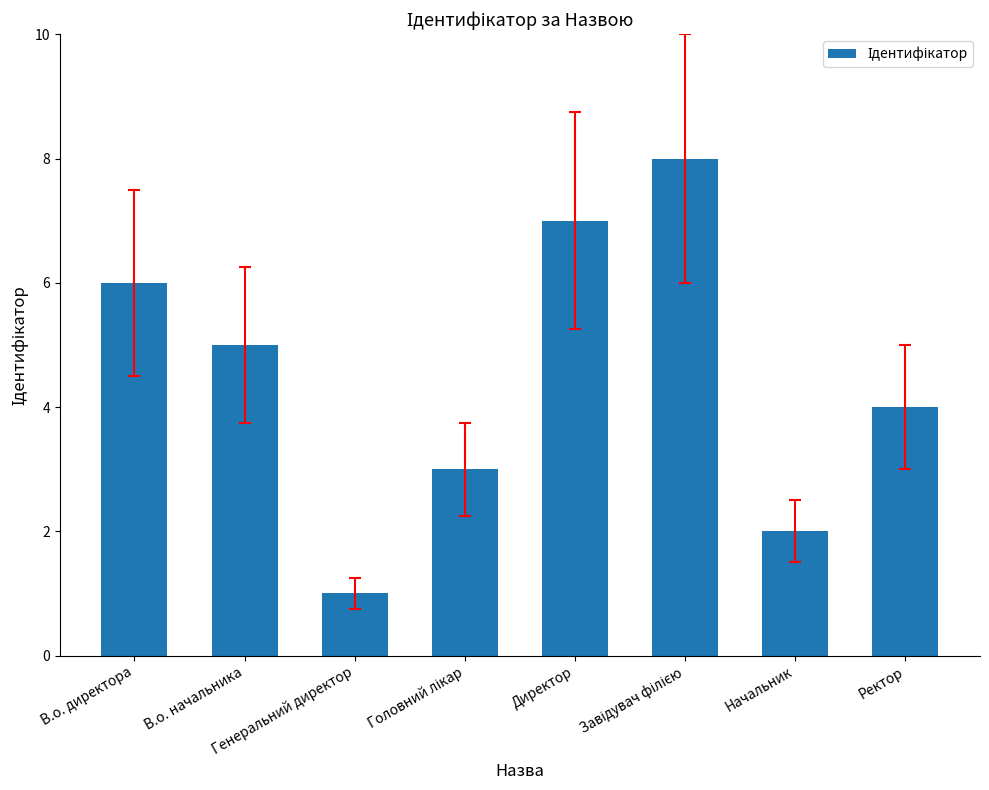

What is the sum of all values?

36